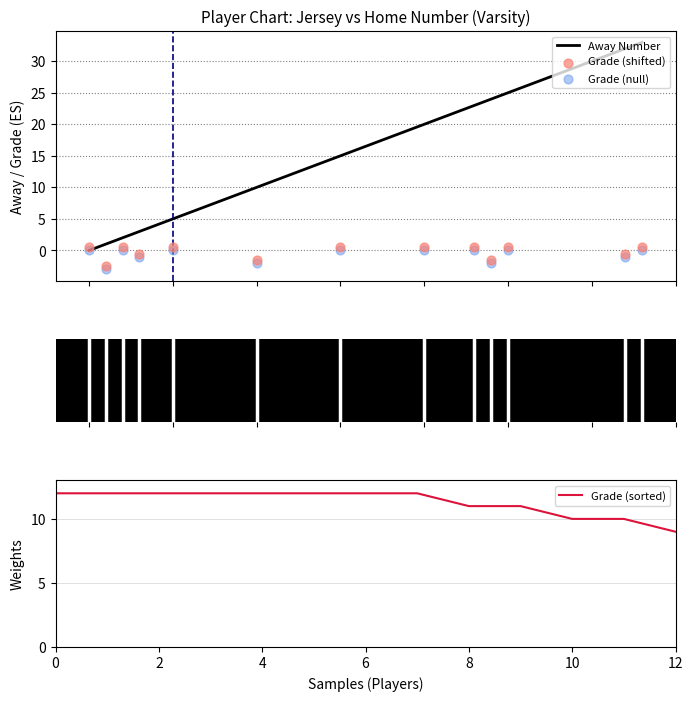

Which series has the largest total across all categories?

Away Number